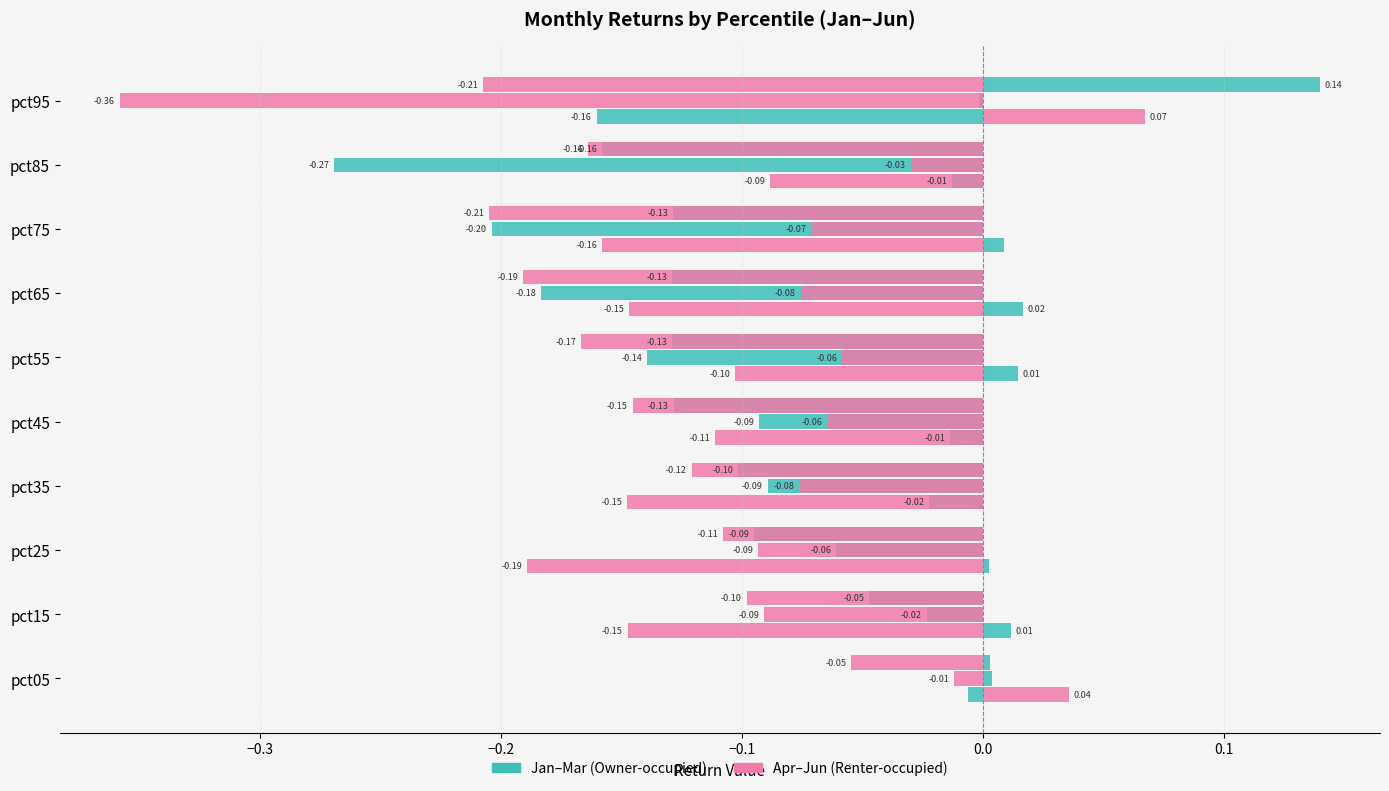

What is the value of the May (Renter-occupied) bar at the 10th from the left?

-0.4